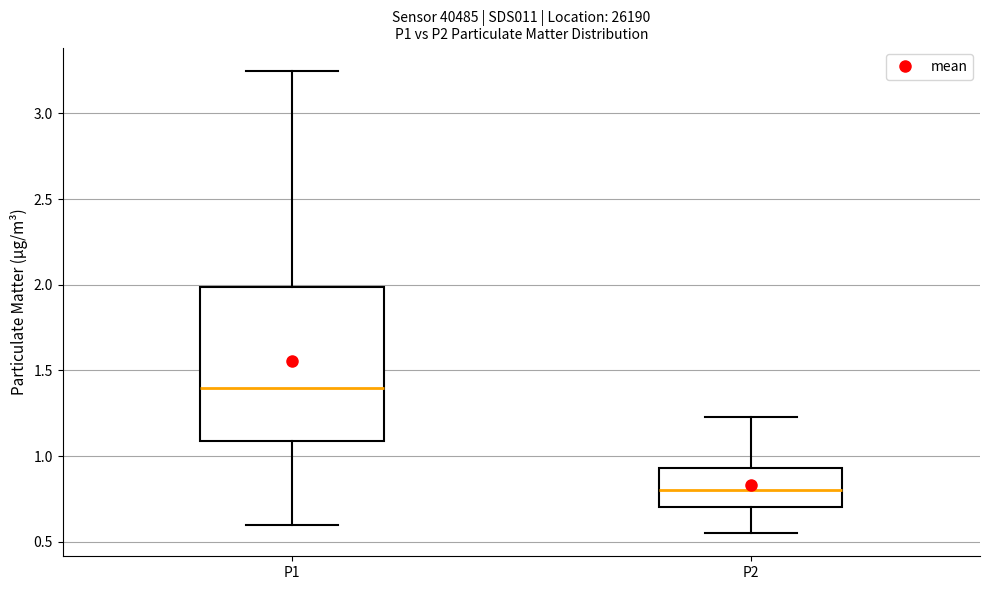

Reading left to right, read every box against the y-axis: the position of its median line, the range the box covers, and the ends of its whiskers. The values are not printed on the chart, so give them approximately, as read against the axis.

P1: median 1.40, box 1.10 to 2.00, whiskers 0.60 to 3.25
P2: median 0.80, box 0.70 to 0.95, whiskers 0.55 to 1.25